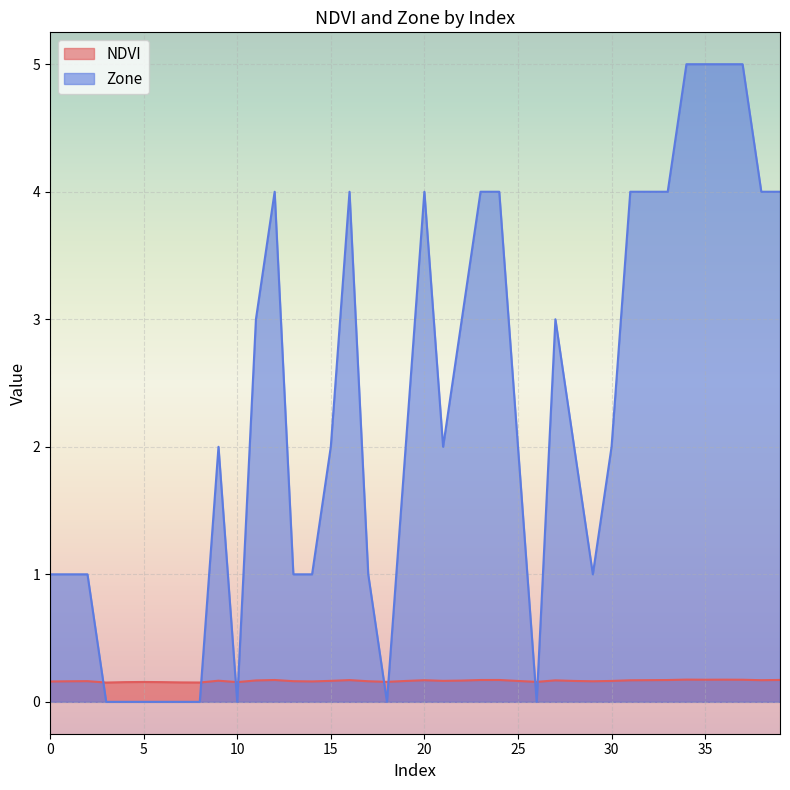

Reading left to right, extract all data points from this chart.

NDVI: 0=0.2	1=0.2	2=0.2	3=0.2	4=0.2	5=0.2	6=0.2	7=0.2	8=0.2	9=0.2	10=0.2	11=0.2	12=0.2	13=0.2	14=0.2	15=0.2	16=0.2	17=0.2	18=0.2	19=0.2	20=0.2	21=0.2	22=0.2	23=0.2	24=0.2	25=0.2	26=0.2	27=0.2	28=0.2	29=0.2	30=0.2	31=0.2	32=0.2	33=0.2	34=0.2	35=0.2	36=0.2	37=0.2	38=0.2	39=0.2
Zone: 0=1.0	1=1.0	2=1.0	3=0.0	4=0.0	5=0.0	6=0.0	7=0.0	8=0.0	9=2.0	10=0.0	11=3.0	12=4.0	13=1.0	14=1.0	15=2.0	16=4.0	17=1.0	18=0.0	19=2.0	20=4.0	21=2.0	22=3.0	23=4.0	24=4.0	25=2.0	26=0.0	27=3.0	28=2.0	29=1.0	30=2.0	31=4.0	32=4.0	33=4.0	34=5.0	35=5.0	36=5.0	37=5.0	38=4.0	39=4.0